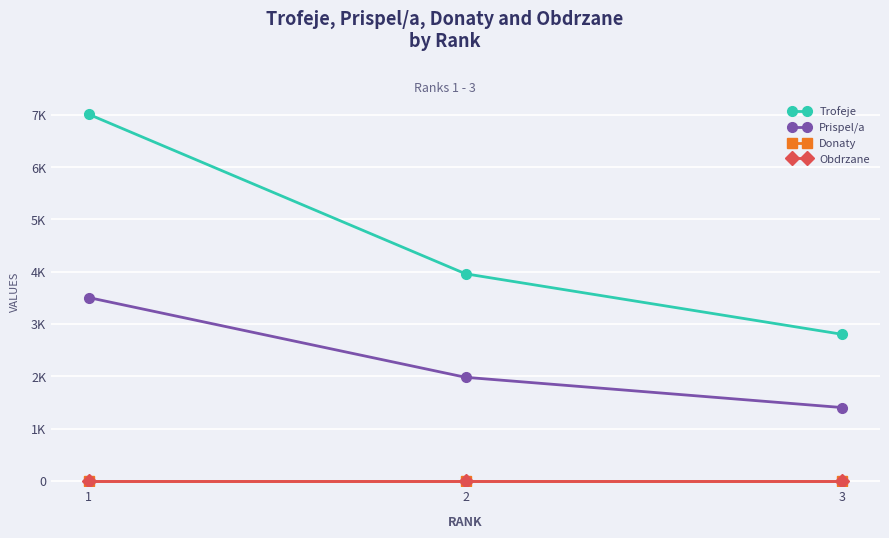

At how many categories does at least one series exceed 2079?

3